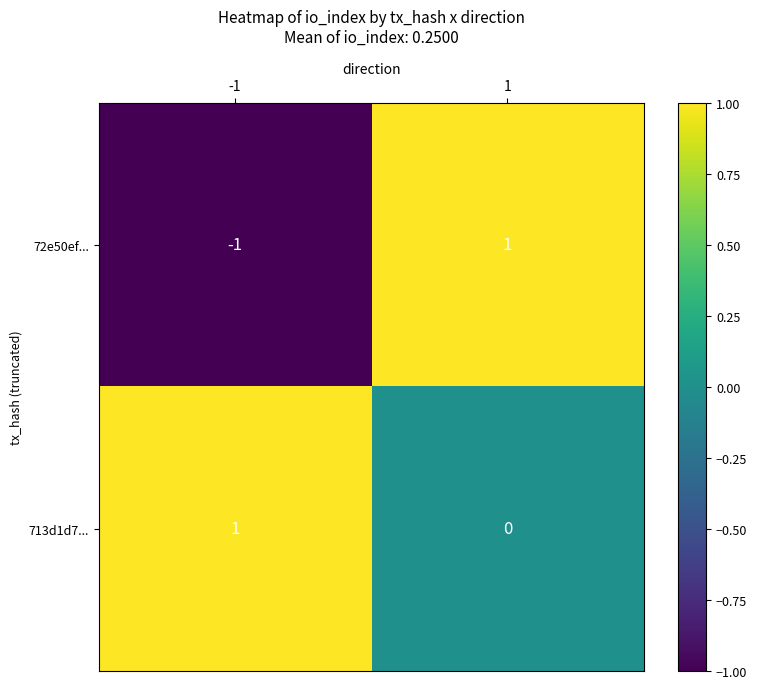

At how many categories does at least one series exceed 0?

2